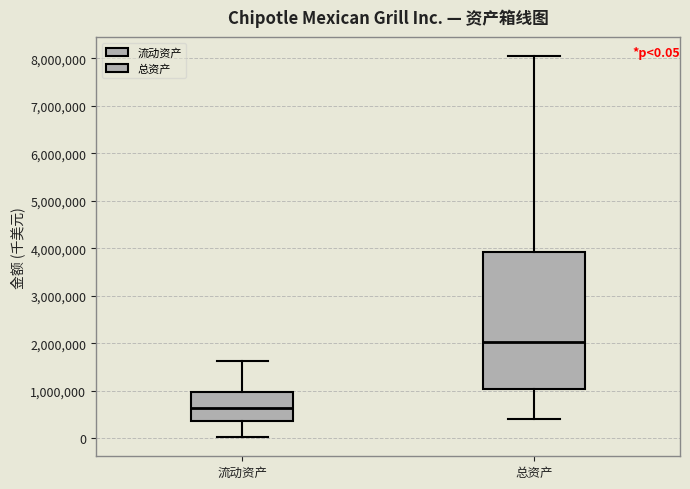

Which box's median line is the lowest?

流动资产